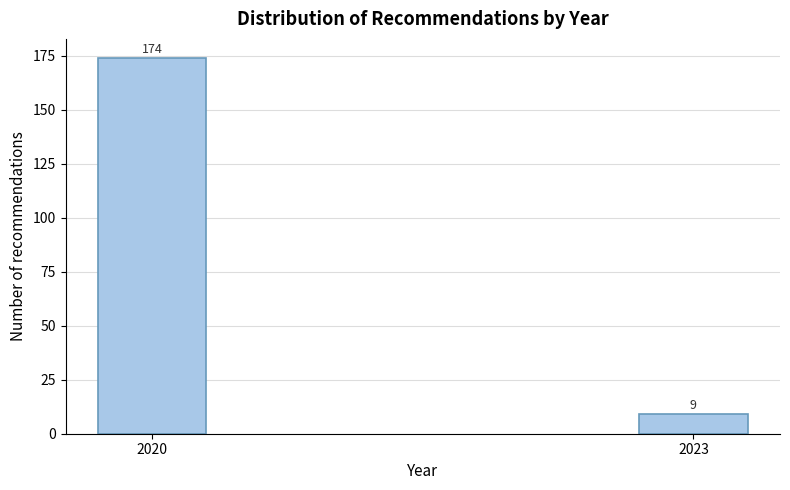

Reading left to right, extract all data points from this chart.

174	9